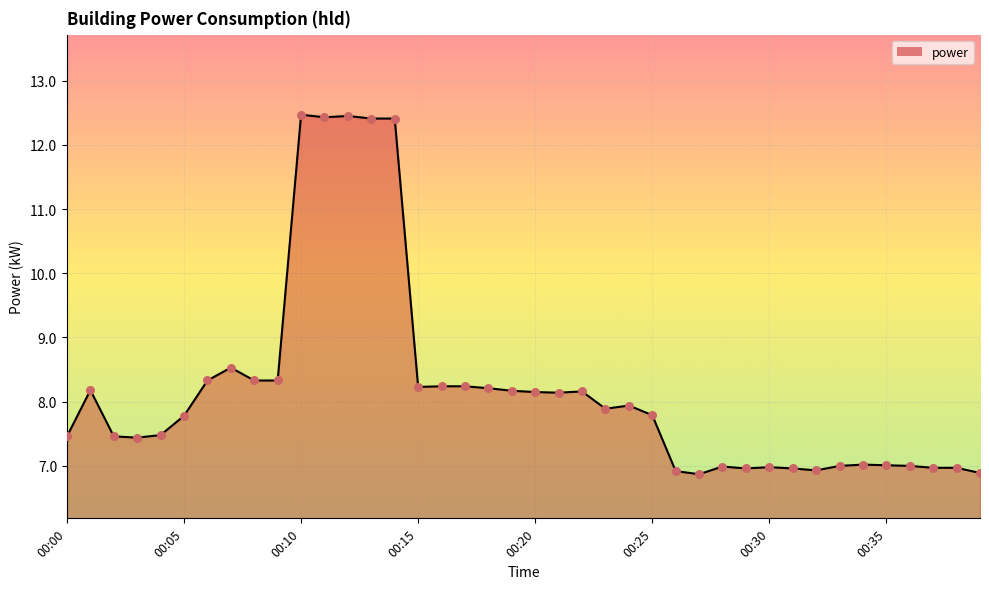

What is the difference between the maximum and minimum values?

5.6